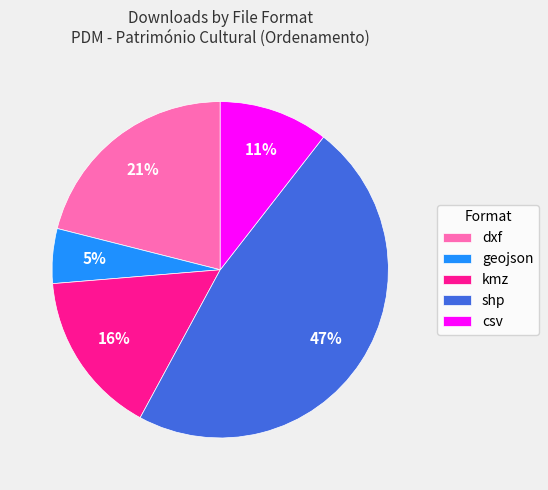

How many slices are in this pie chart?

5